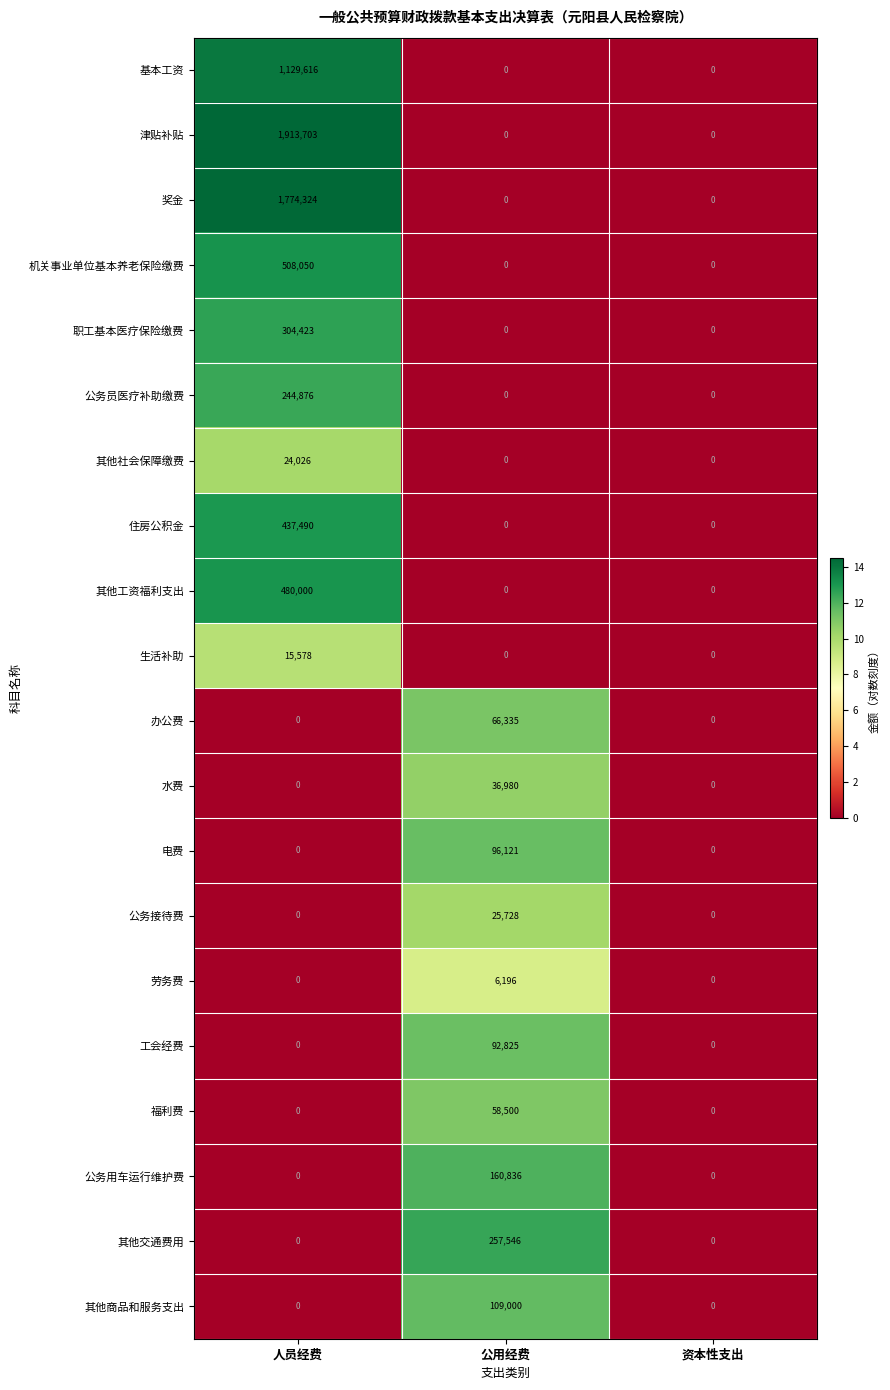

How many distinct data groups are displayed?

20